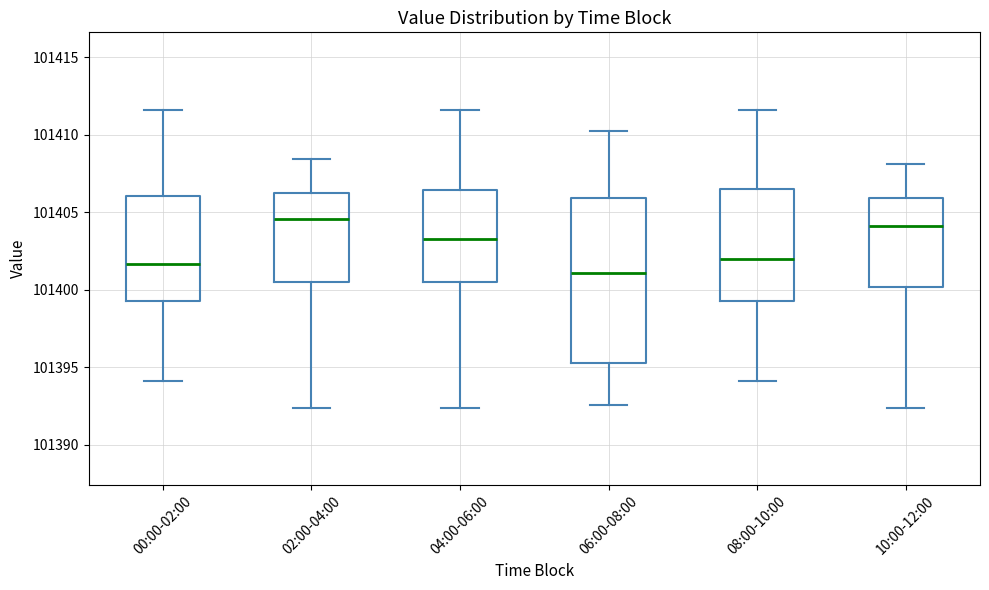

Comparing the boxes themselves (not the whiskers), which one is the tallest?

06:00-08:00